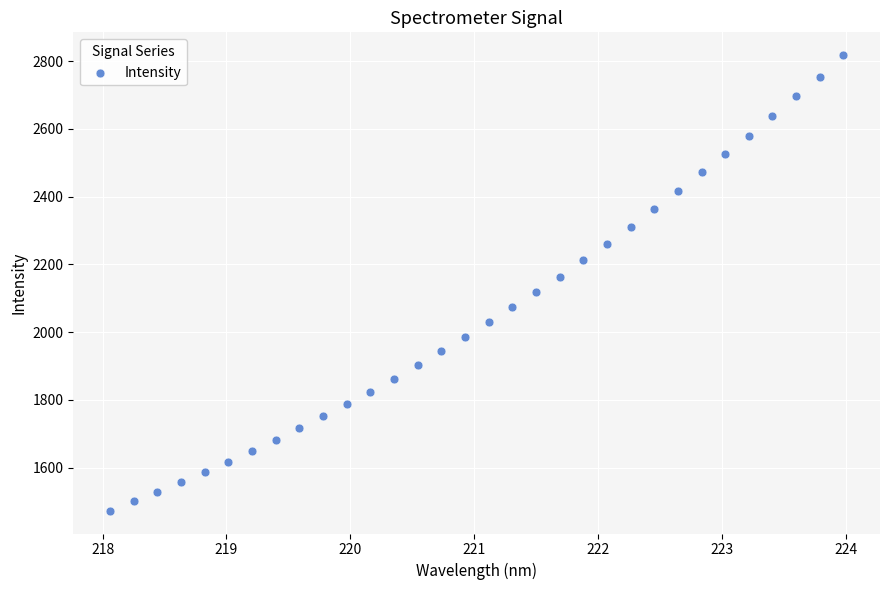

What is the range of Y values (max minus min)?

1344.4